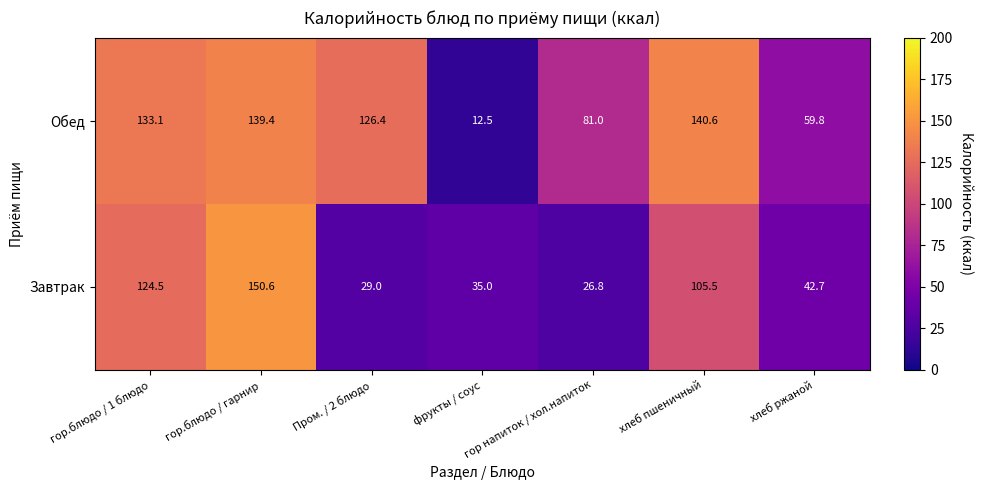

Rank the series by their maximum value, from lowest to highest.

Обед, Завтрак